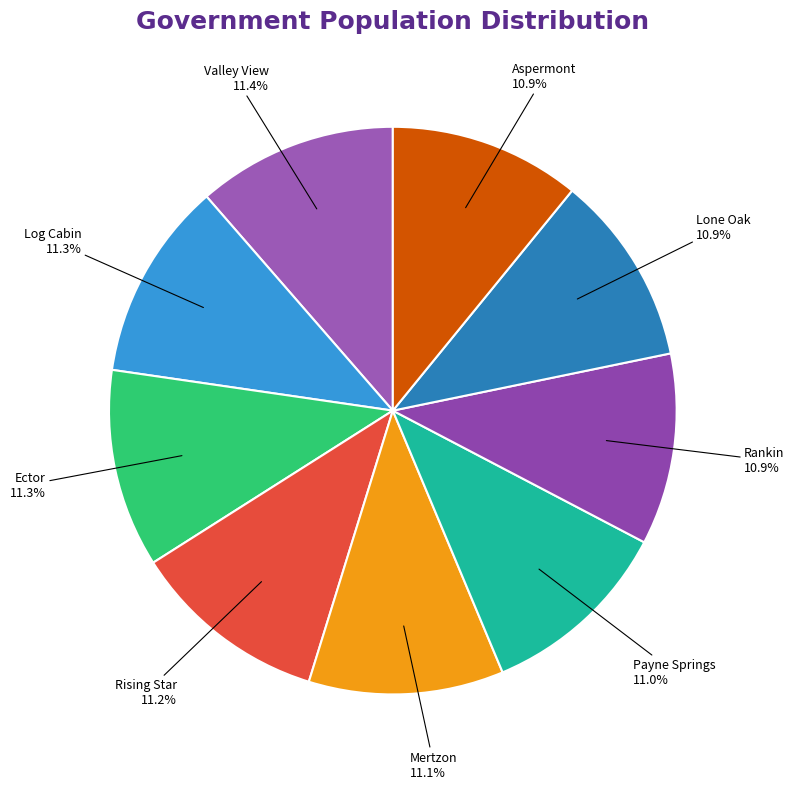

What is the smallest slice in the pie chart?

Lone Oak